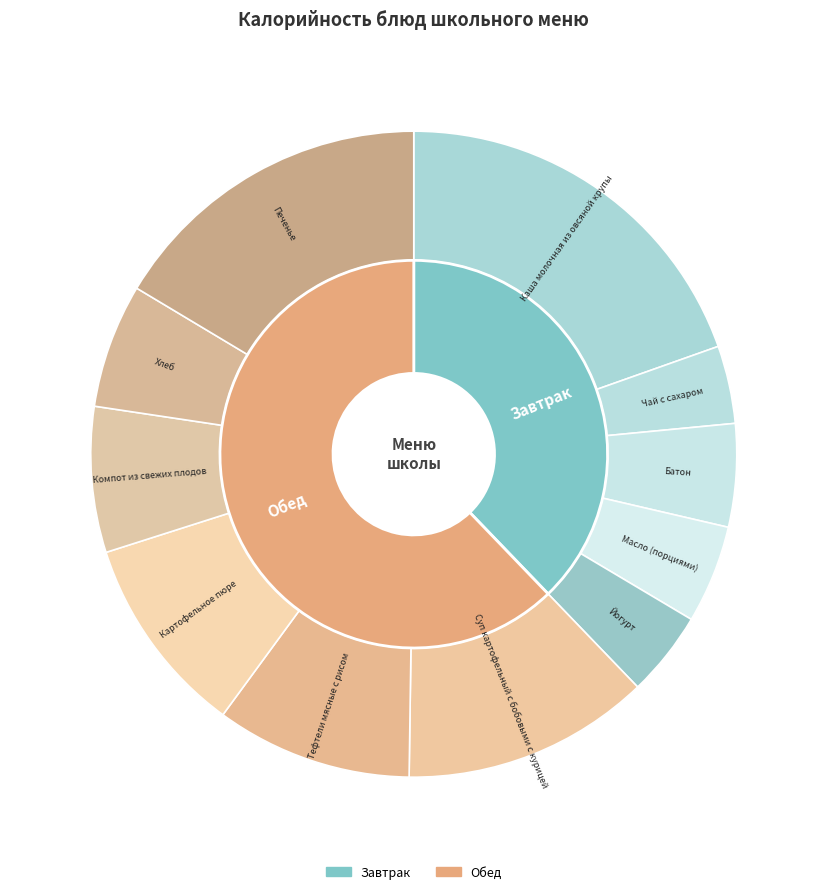

Rank the categories by value from highest to lowest.

Каша молочная из овсяной крупы, Печенье, Суп картофельный с бобовыми с курицей, Картофельное пюре, Тефтели мясные с рисом, Компот из свежих плодов, Хлеб, Батон, Масло (порциями), Йогурт, Чай с сахаром